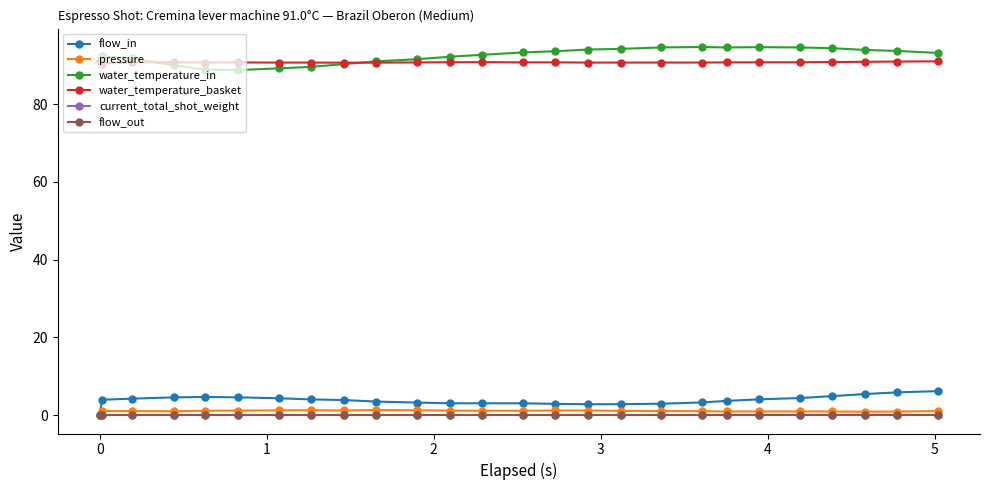

True or false: flow_out has more than 0 points higher than both neighbors.

False